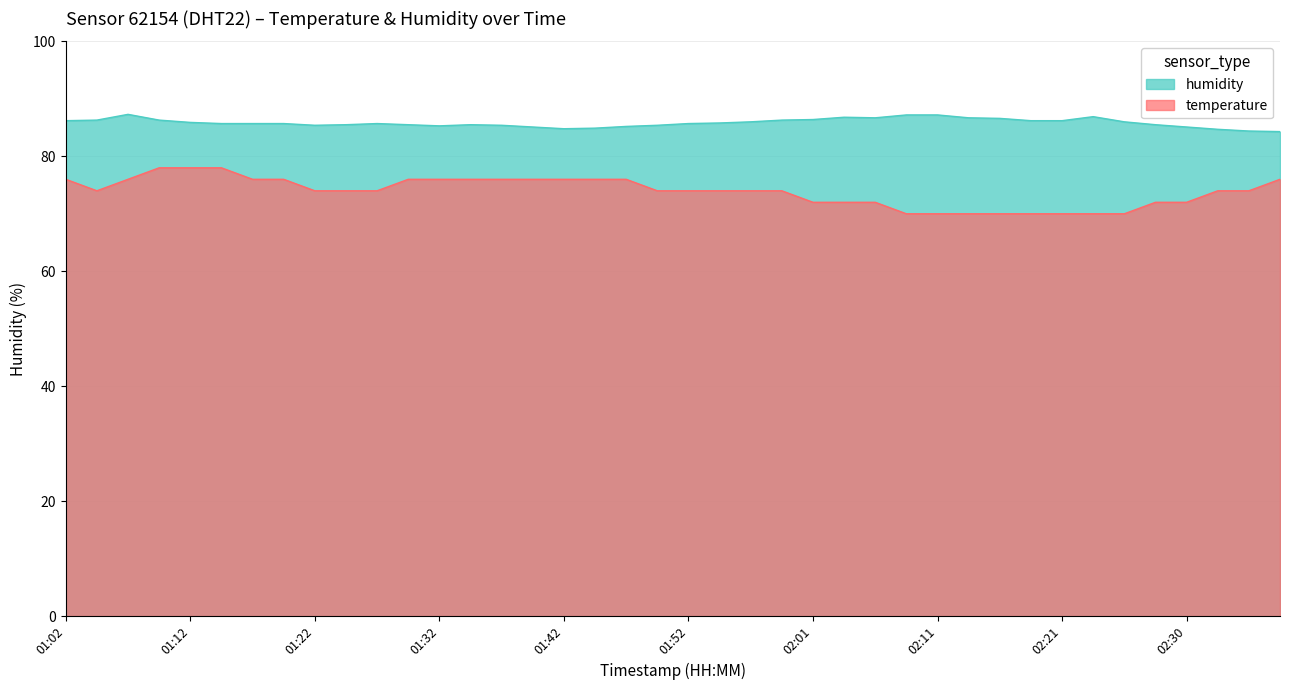

What is the minimum value for humidity?

84.3